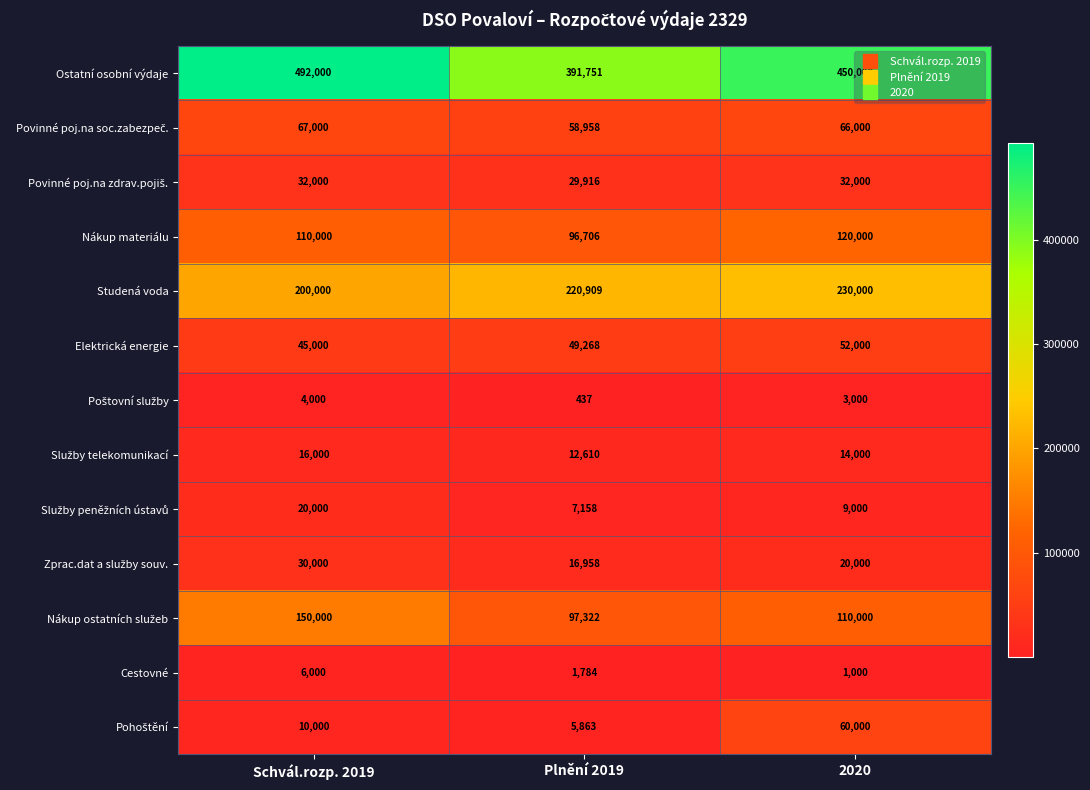

The value of Cestovné at 2020 is 1000. True or false?

True